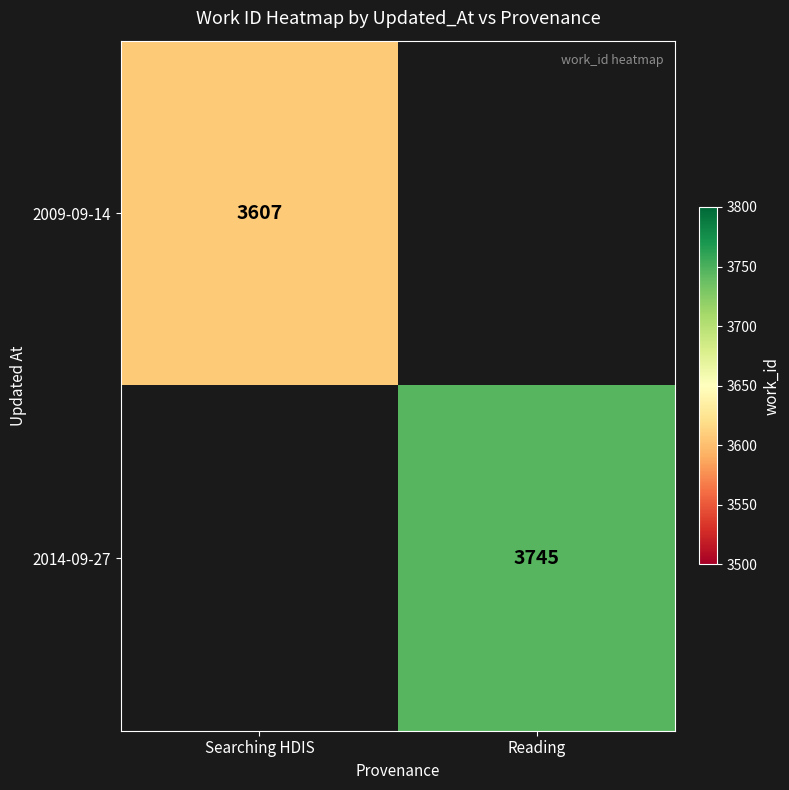

True or false: 2014-09-27 has a value of 3745 at Reading.

True